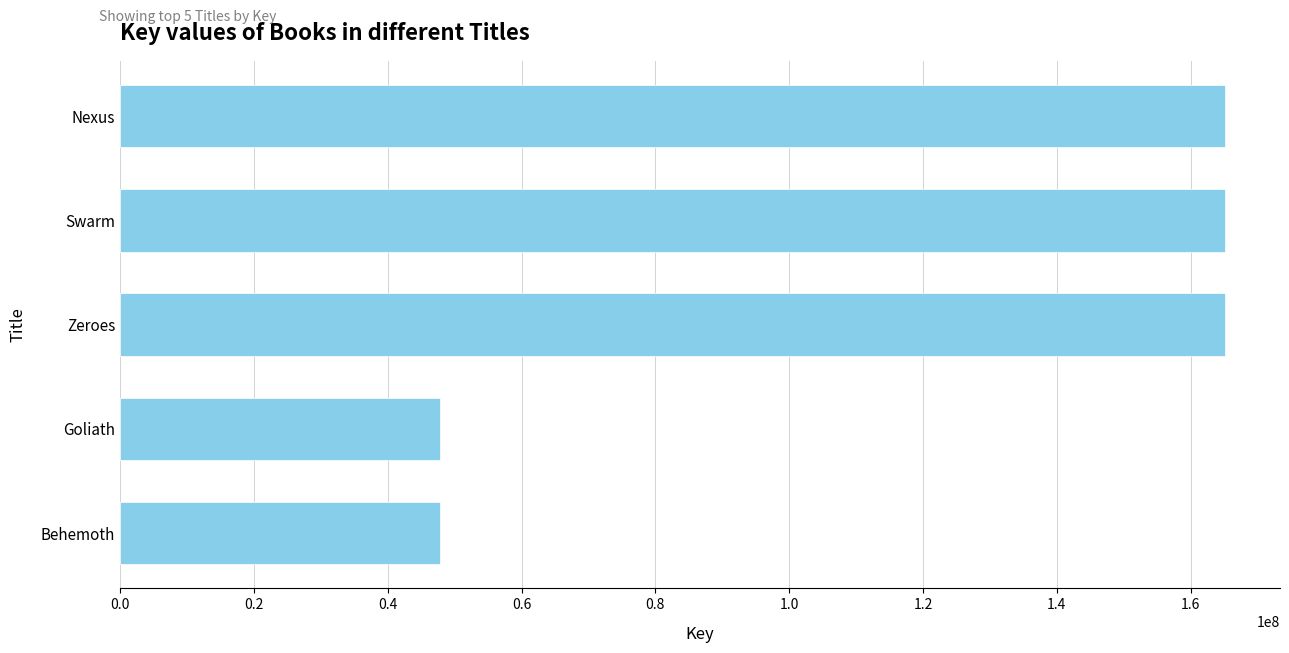

Are the bars horizontal?

Yes